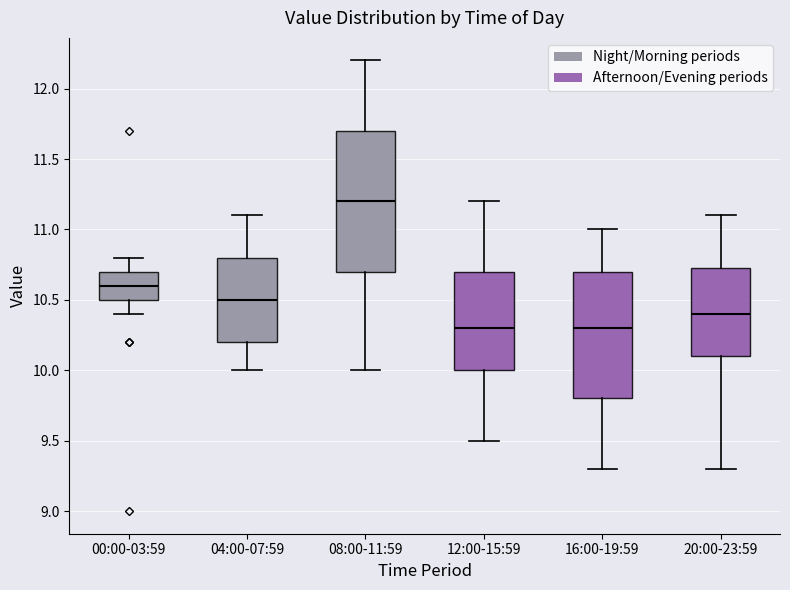

Comparing the boxes themselves (not the whiskers), which one is the tallest?

08:00-11:59